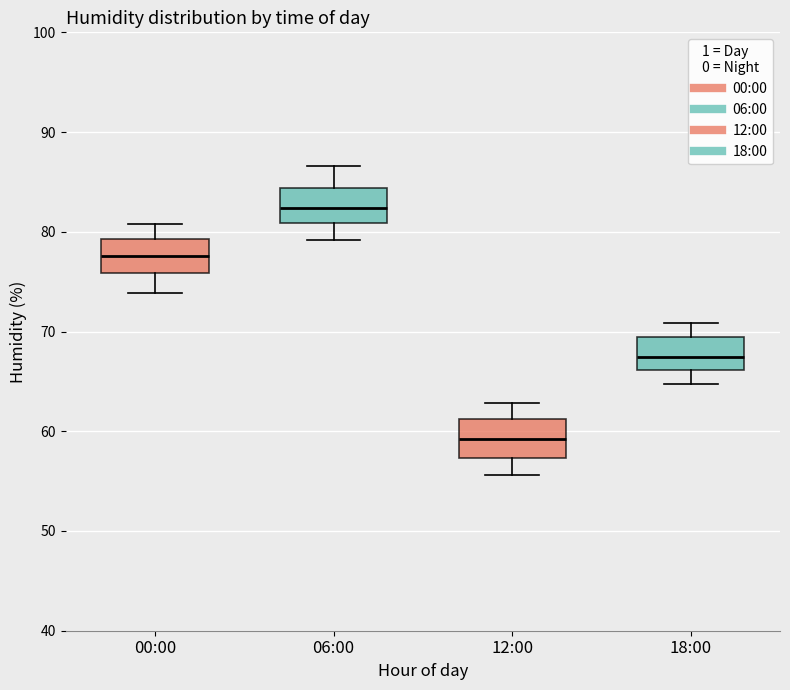

Reading left to right, read every box against the y-axis: the position of its median line, the range the box covers, and the ends of its whiskers. The values are not printed on the chart, so give them approximately, as read against the axis.

00:00: median 78, box 76 to 79, whiskers 74 to 81
06:00: median 82, box 81 to 84, whiskers 79 to 87
12:00: median 59, box 57 to 61, whiskers 56 to 63
18:00: median 67, box 66 to 69, whiskers 65 to 71